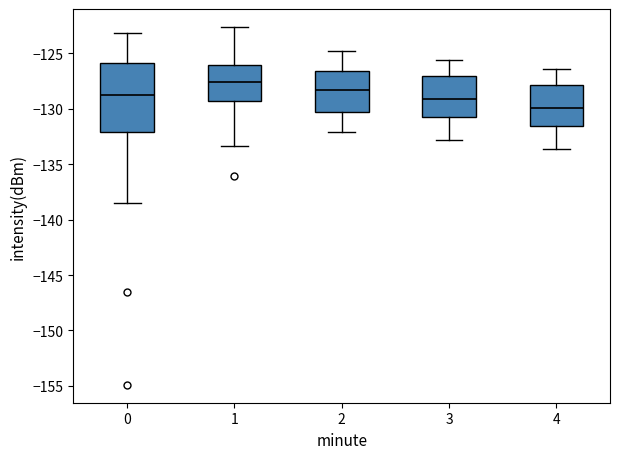

Reading left to right, read every box against the y-axis: the position of its median line, the range the box covers, and the ends of its whiskers. The values are not printed on the chart, so give them approximately, as read against the axis.

0: median -129.0, box -132.0 to -126.0, whiskers -138.5 to -123.0
1: median -127.5, box -129.5 to -126.0, whiskers -133.5 to -122.5
2: median -128.5, box -130.0 to -126.5, whiskers -132.0 to -125.0
3: median -129.0, box -130.5 to -127.0, whiskers -133.0 to -125.5
4: median -130.0, box -131.5 to -128.0, whiskers -133.5 to -126.5